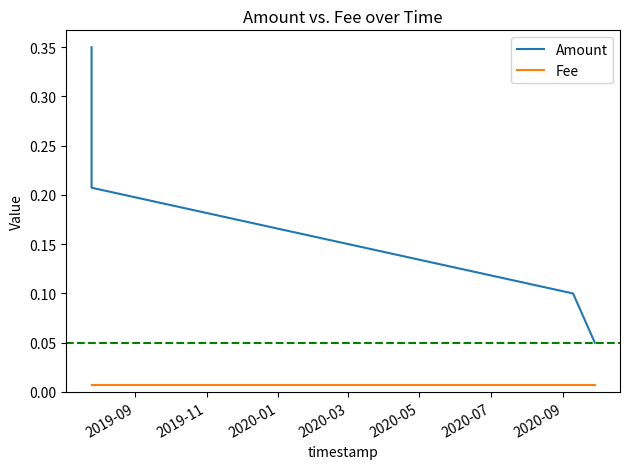

True or false: Amount and Fee intersect in this chart.

False